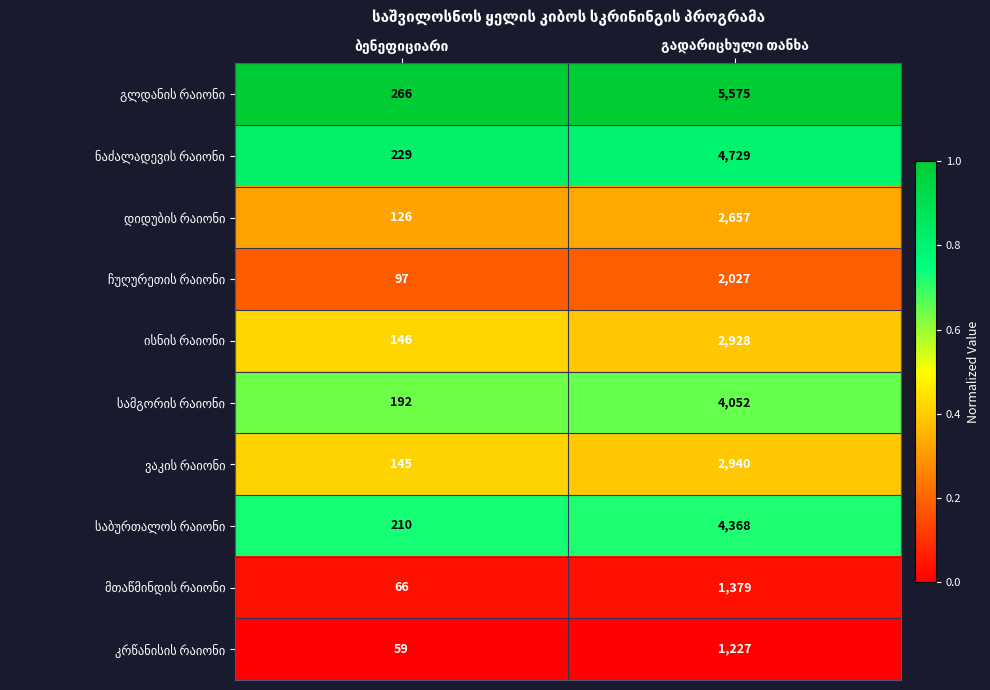

What is the smallest value displayed?

59